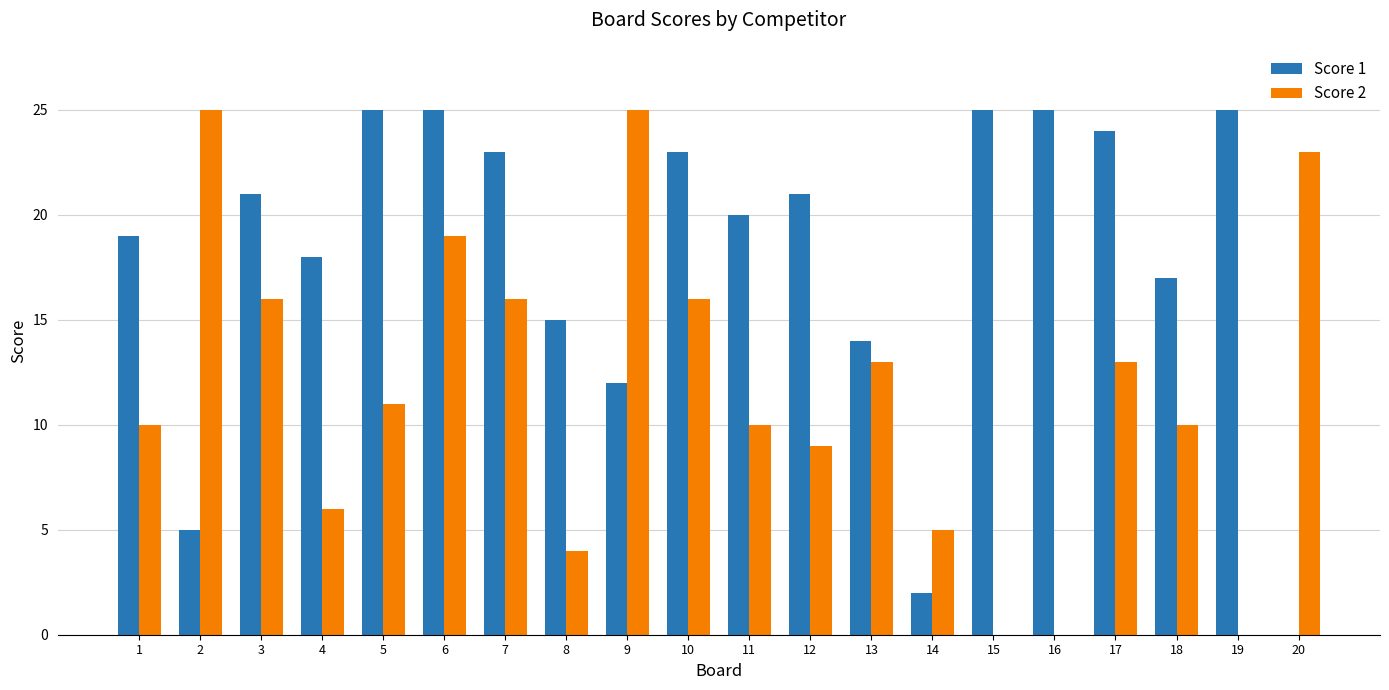

What is the maximum value shown in the chart?

25